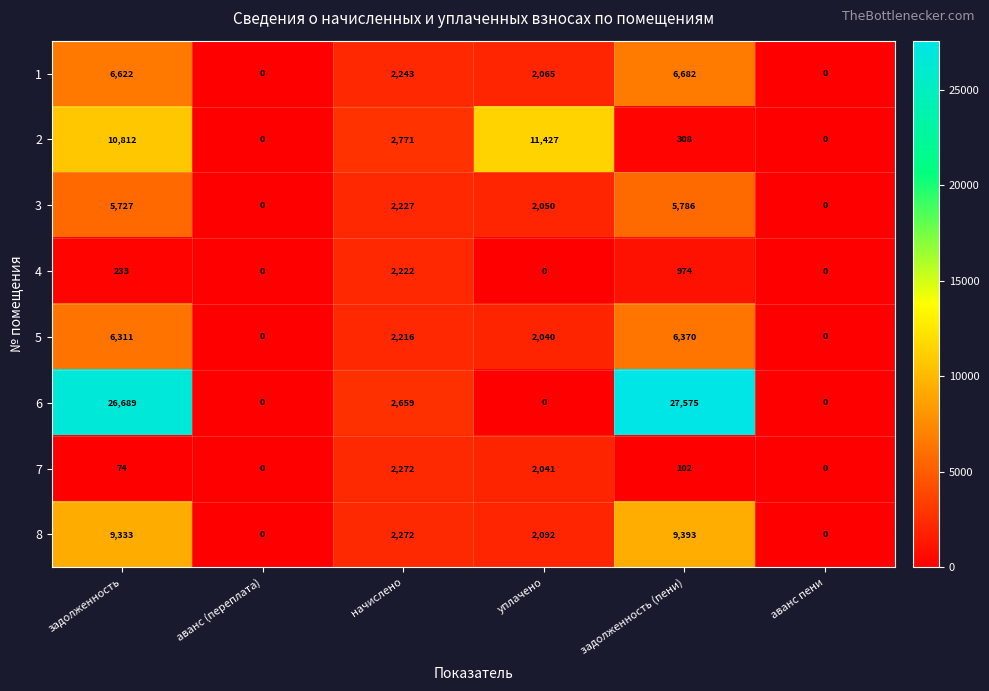

What is the difference between the maximum and minimum values in the 4 series?

2222